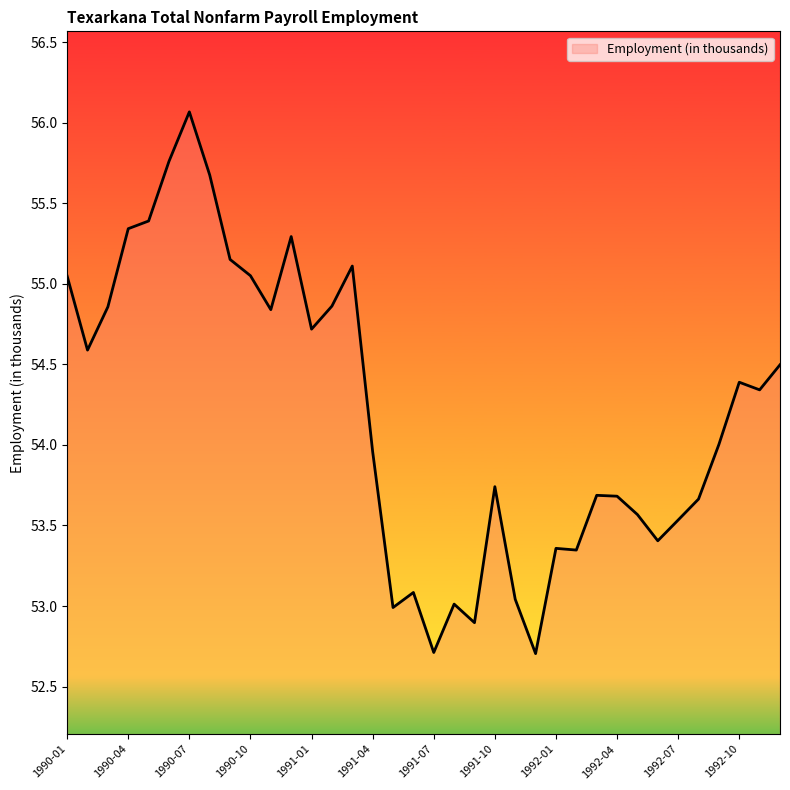

What is the smallest value displayed?

52.7